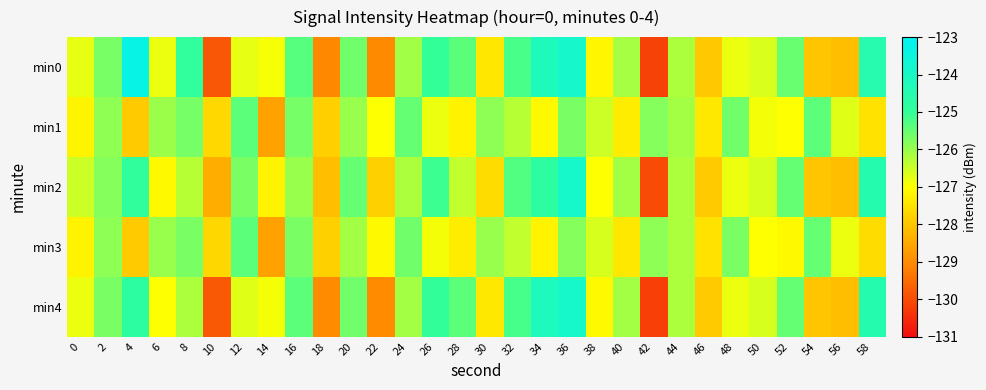

Reading left to right, extract all data points from this chart.

min0: 0=-126.8	2=-125.7	4=-123.3	6=-126.8	8=-124.9	10=-129.8	12=-126.8	14=-126.9	16=-125.4	18=-129.0	20=-125.6	22=-129.0	24=-126.1	26=-125.0	28=-125.4	30=-127.4	32=-125.2	34=-124.2	36=-123.9	38=-127.1	40=-126.1	42=-130.2	44=-126.2	46=-127.9	48=-126.8	50=-126.6	52=-125.5	54=-128.0	56=-128.1	58=-124.5
min1: 0=-127.2	2=-125.9	4=-127.9	6=-126.0	8=-125.7	10=-127.7	12=-125.4	14=-128.6	16=-125.7	18=-127.8	20=-126.0	22=-127.0	24=-125.5	26=-126.8	28=-127.2	30=-125.9	32=-126.3	34=-127.1	36=-125.7	38=-126.5	40=-127.3	42=-125.8	44=-126.1	46=-127.4	48=-125.6	50=-126.9	52=-127.0	54=-125.4	56=-126.7	58=-127.5
min2: 0=-126.5	2=-125.8	4=-124.9	6=-127.1	8=-126.3	10=-128.4	12=-125.7	14=-127.2	16=-126.0	18=-128.1	20=-125.5	22=-127.8	24=-126.2	26=-125.1	28=-126.4	30=-127.6	32=-125.3	34=-124.8	36=-123.9	38=-127.0	40=-126.1	42=-130.0	44=-126.2	46=-127.9	48=-126.8	50=-126.6	52=-125.5	54=-128.0	56=-128.1	58=-124.5
min3: 0=-127.2	2=-125.9	4=-127.9	6=-126.0	8=-125.7	10=-127.7	12=-125.4	14=-128.6	16=-125.7	18=-127.8	20=-126.1	22=-127.1	24=-125.6	26=-126.9	28=-127.3	30=-126.0	32=-126.4	34=-127.2	36=-125.8	38=-126.6	40=-127.4	42=-125.9	44=-126.2	46=-127.5	48=-125.7	50=-127.0	52=-127.1	54=-125.5	56=-126.8	58=-127.6
min4: 0=-126.8	2=-125.7	4=-124.8	6=-127.0	8=-126.2	10=-129.8	12=-126.7	14=-126.9	16=-125.4	18=-129.0	20=-125.6	22=-129.0	24=-126.1	26=-125.0	28=-125.4	30=-127.4	32=-125.2	34=-124.2	36=-123.9	38=-127.1	40=-126.1	42=-130.2	44=-126.2	46=-127.9	48=-126.8	50=-126.6	52=-125.5	54=-128.0	56=-128.1	58=-124.5